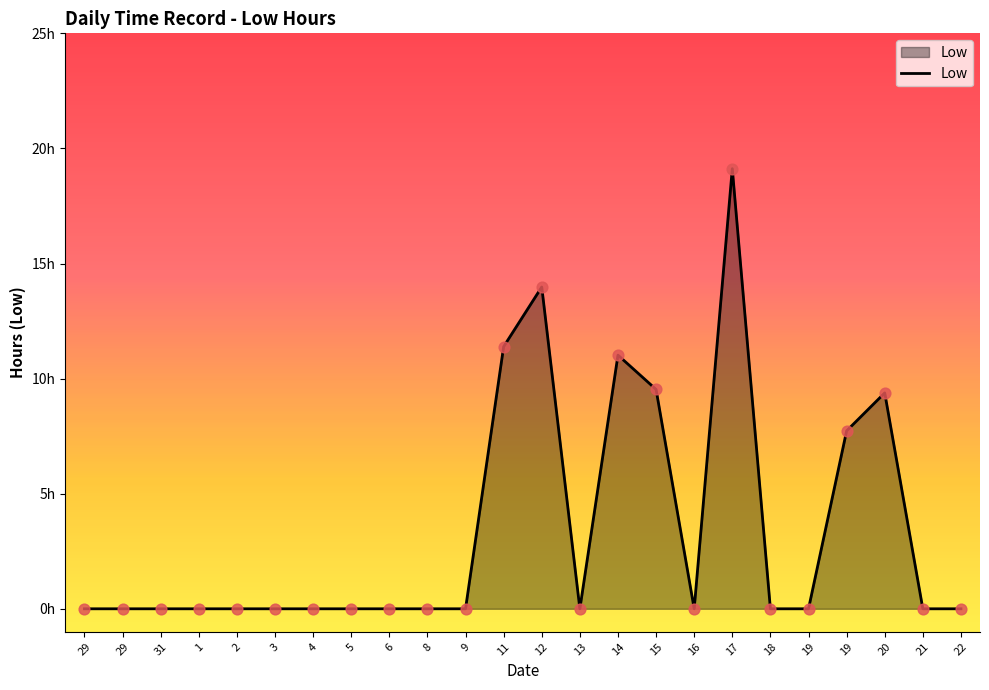

Which has a higher value, 1 or 3?

1